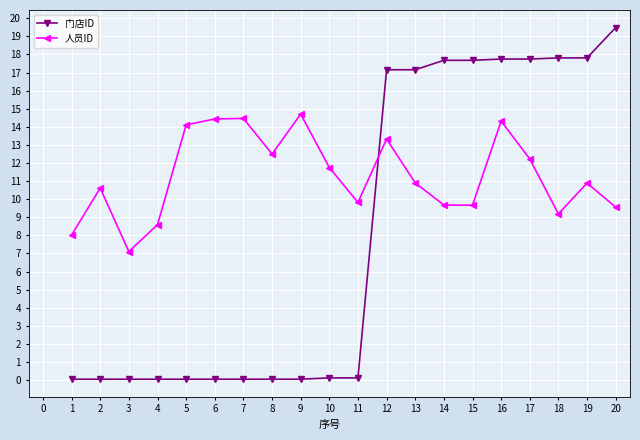

Is it true that 门店ID equals 0.1 at 6?

True